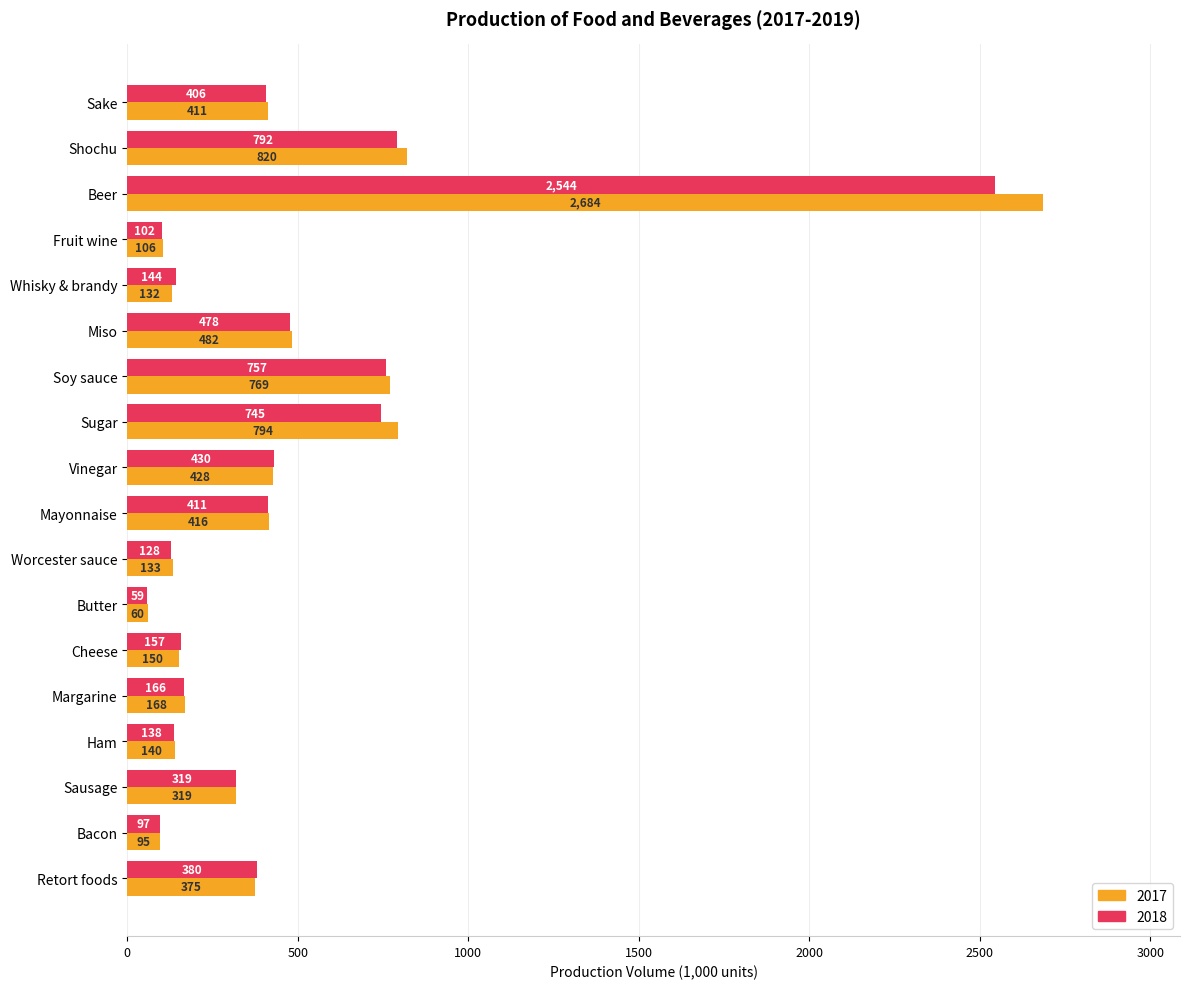

Which series has the widest spread of values?

2017